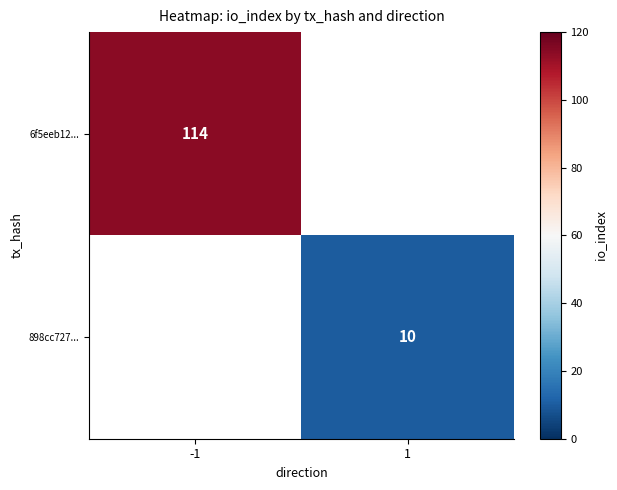

True or false: 898cc727... has a value of 17 at 1.

False